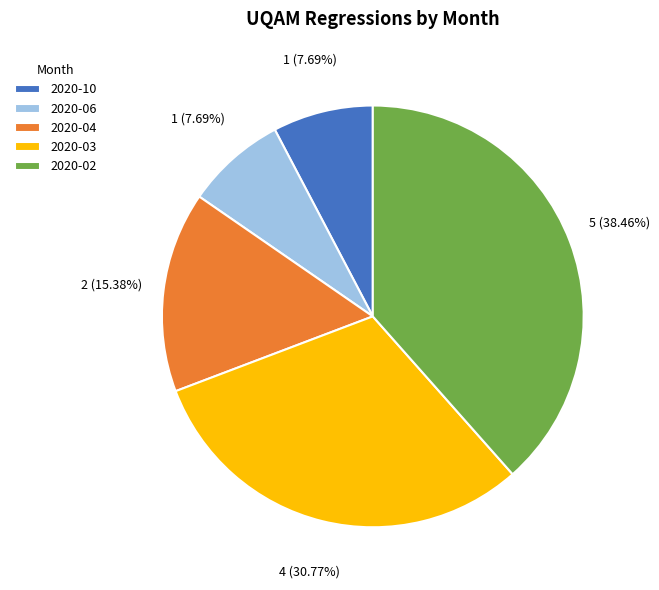

What portion of the pie excludes 2020-10?

92.3%